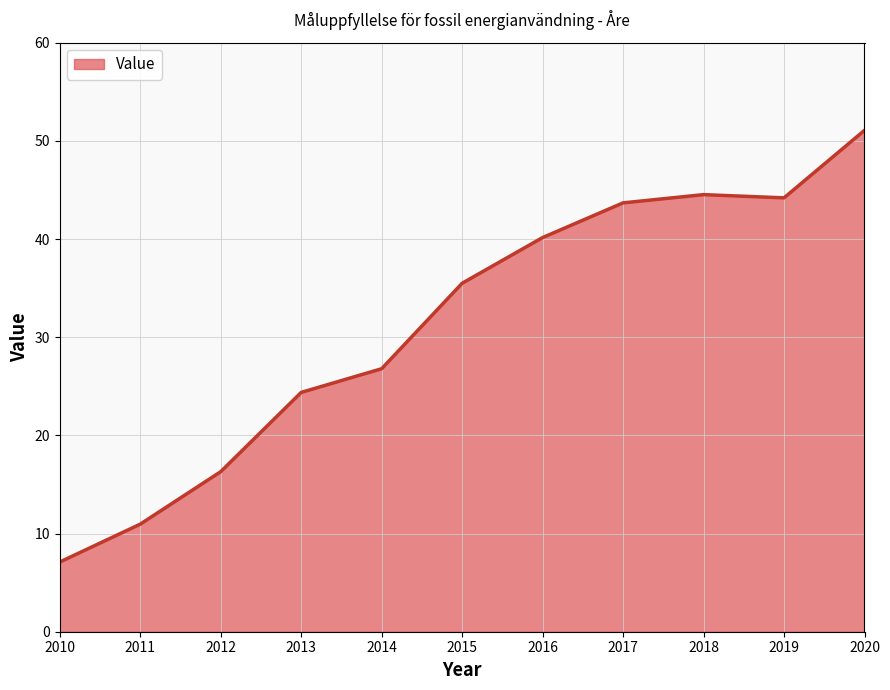

Where does the data first go above 35?

2015